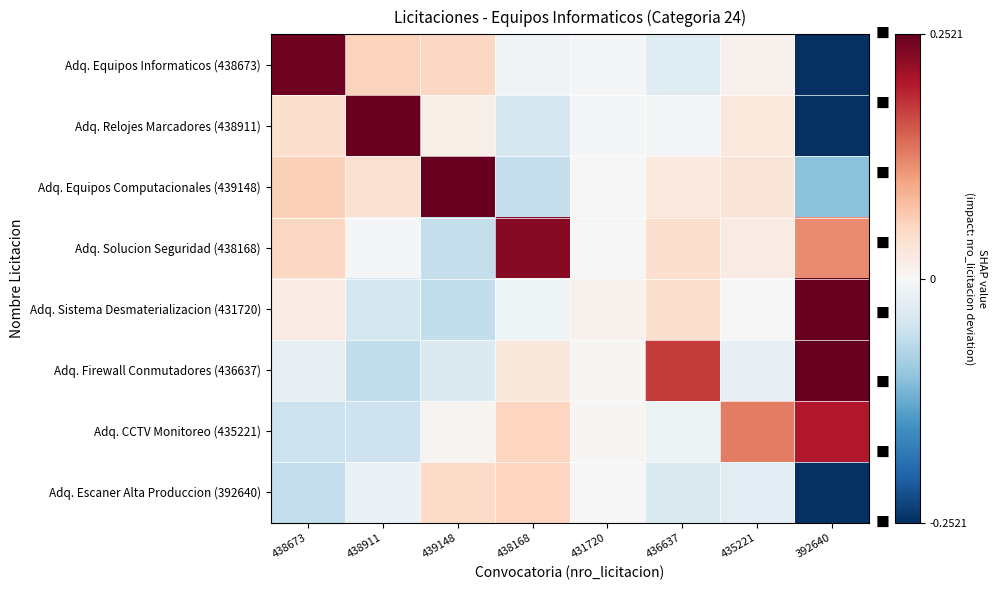

What is the greatest value displayed?

0.3